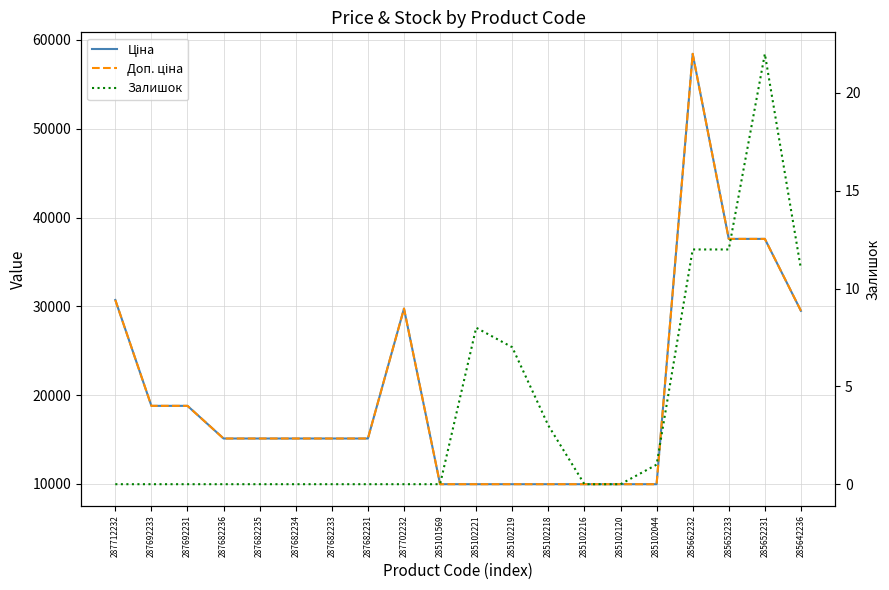

At which category is the sum across all series the highest?

285662232